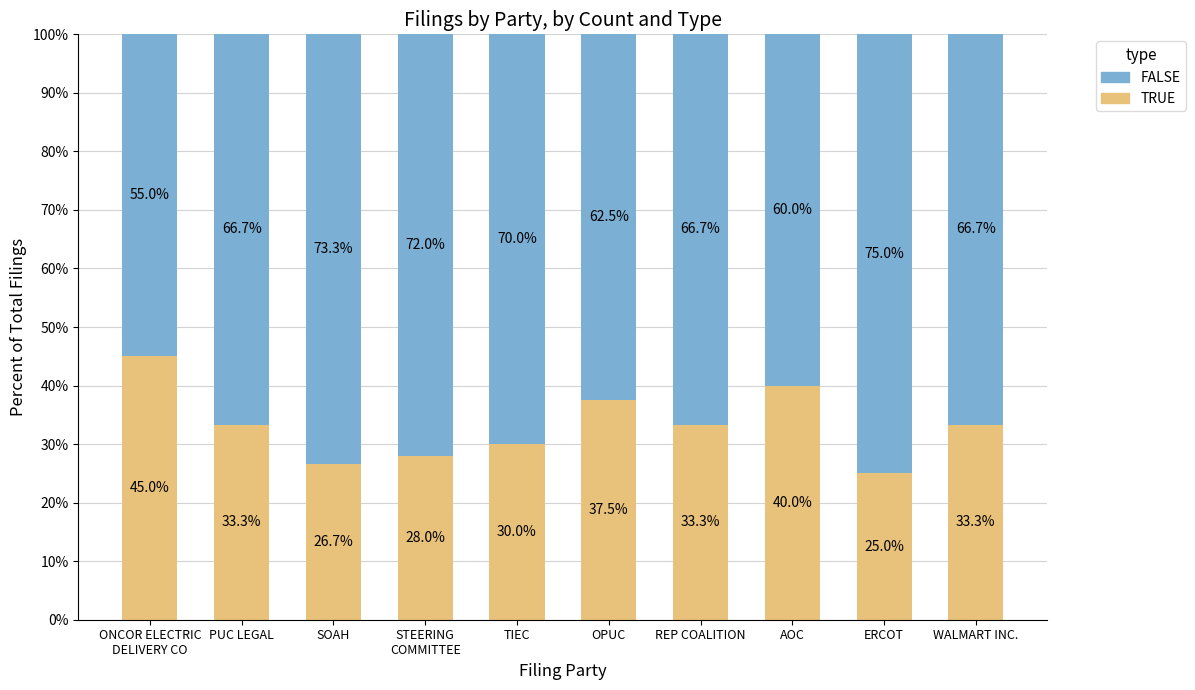

What is the highest value of the TRUE series?

45.0